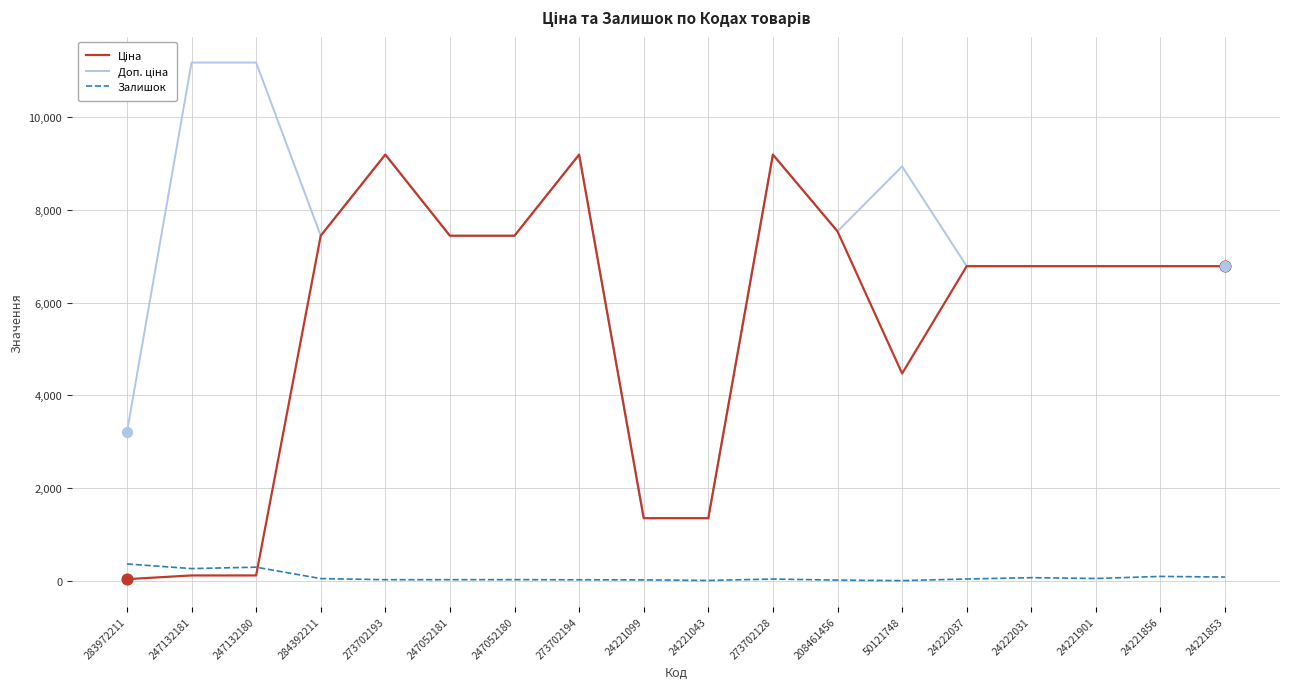

What is the greatest value displayed?

11182.0